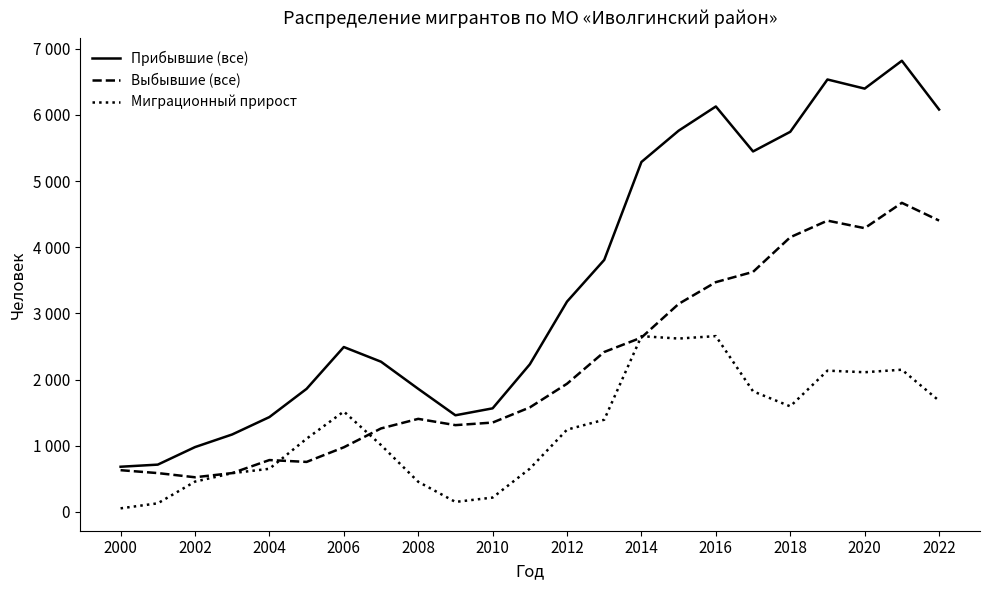

Is this an area chart (filled region under the line)?

No